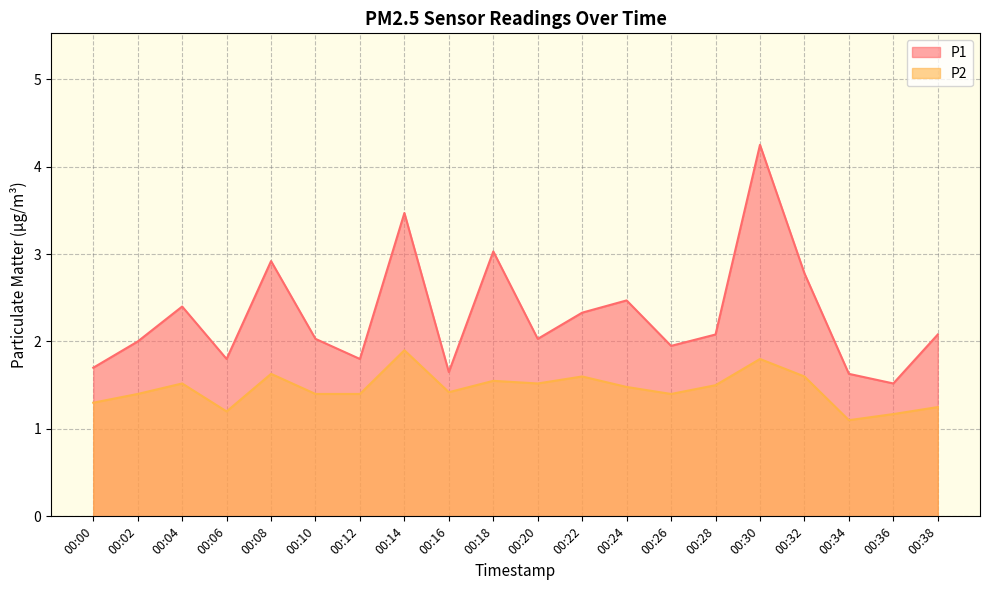

Reading left to right, extract all data points from this chart.

P1: 1.7	2.0	2.4	1.8	2.9	2.0	1.8	3.5	1.6	3.0	2.0	2.3	2.5	1.9	2.1	4.2	2.8	1.6	1.5	2.1
P2: 1.3	1.4	1.5	1.2	1.6	1.4	1.4	1.9	1.4	1.6	1.5	1.6	1.5	1.4	1.5	1.8	1.6	1.1	1.2	1.2